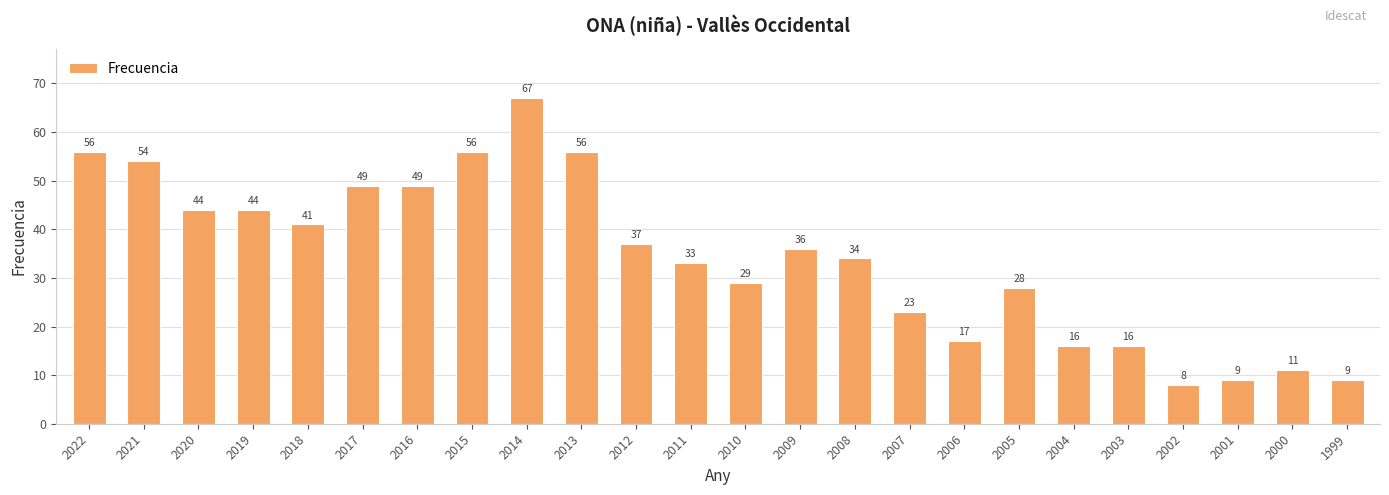

What value does the data have at 2018?

41